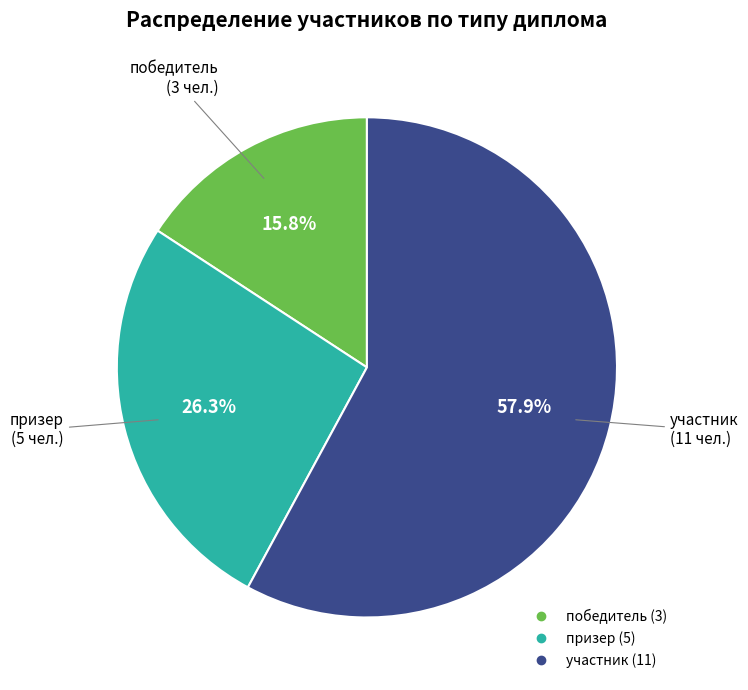

To the nearest percent, what is the difference between the largest and smallest slice percentages?

42%